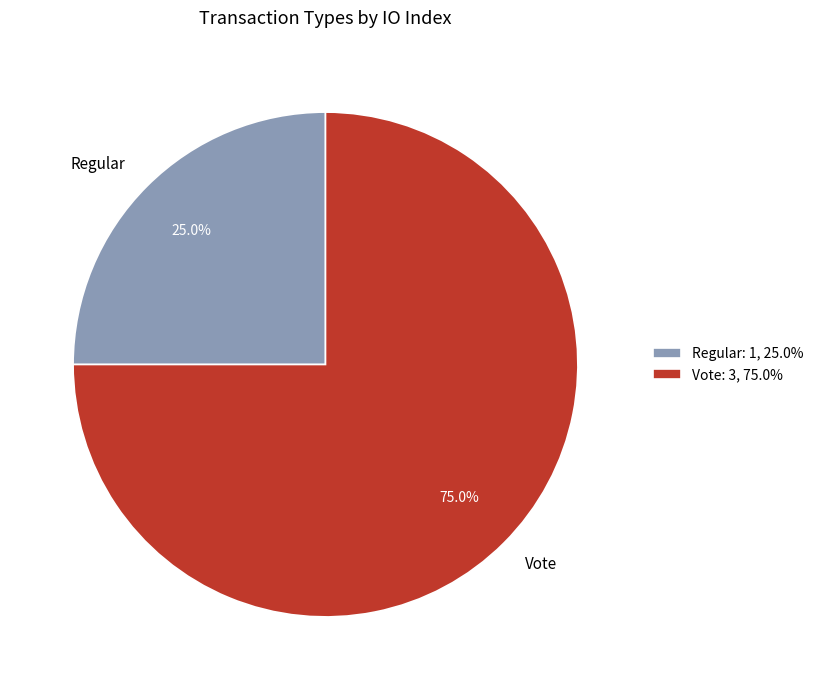

What percentage is the Regular slice, to the nearest percent?

25%